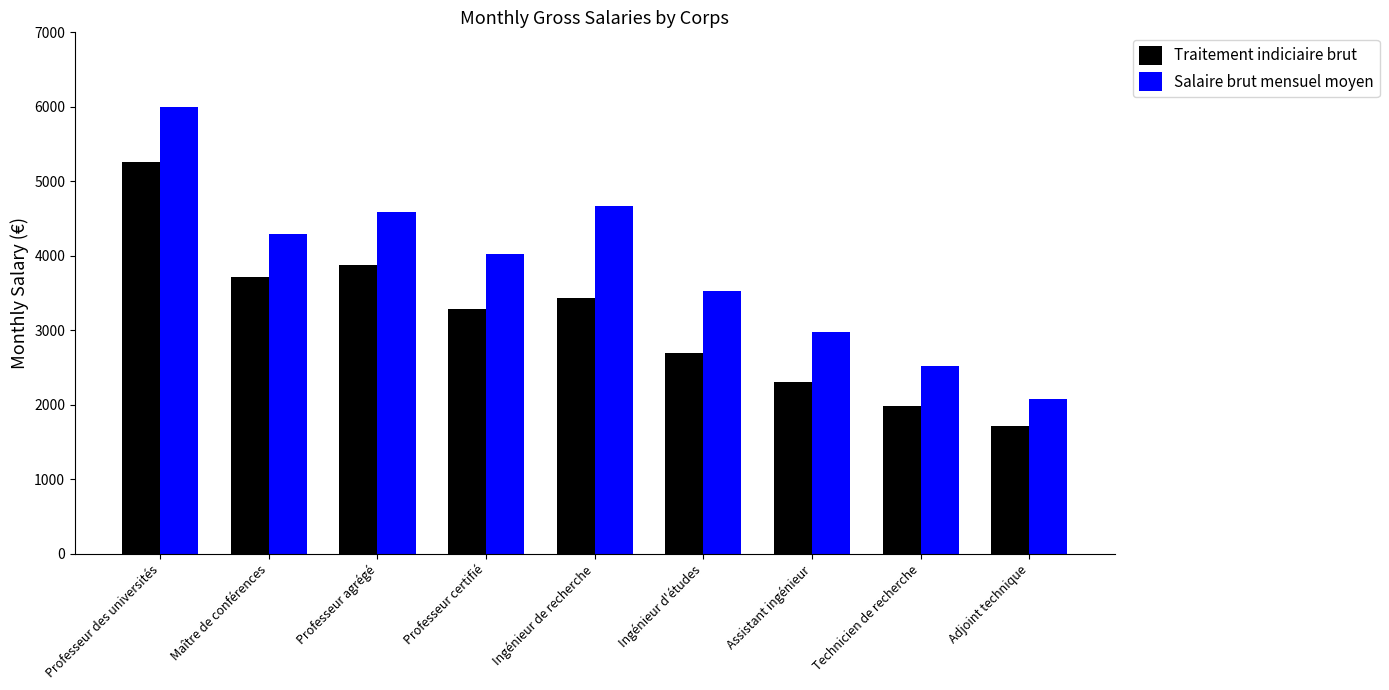

Which series has the largest total across all categories?

Salaire brut mensuel moyen